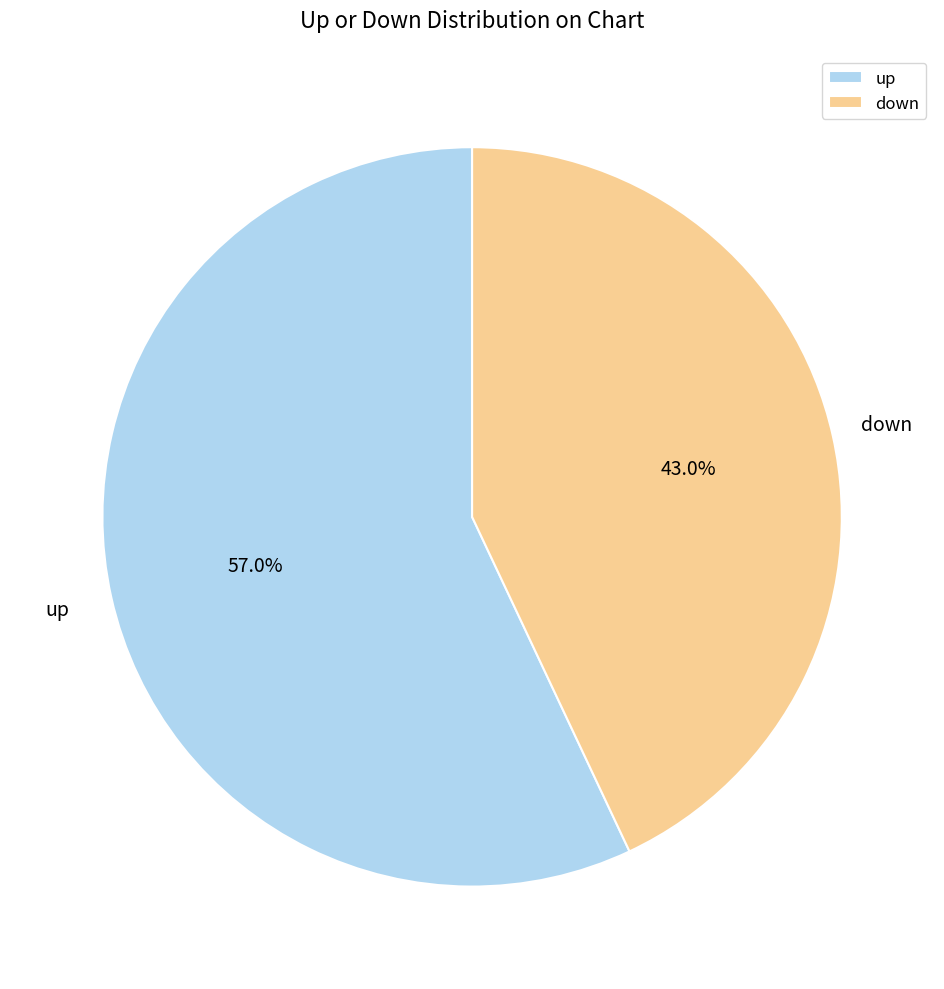

What portion of the pie excludes down?

57.0%